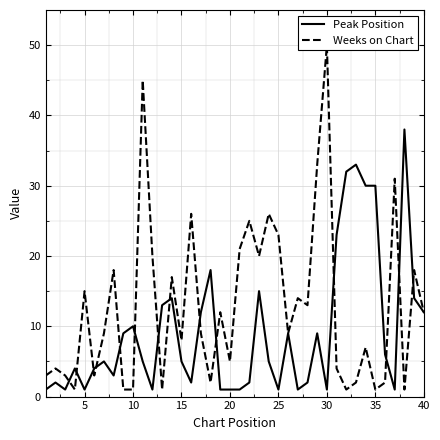

The Peak Position series shows 10 at 10. True or false?

True